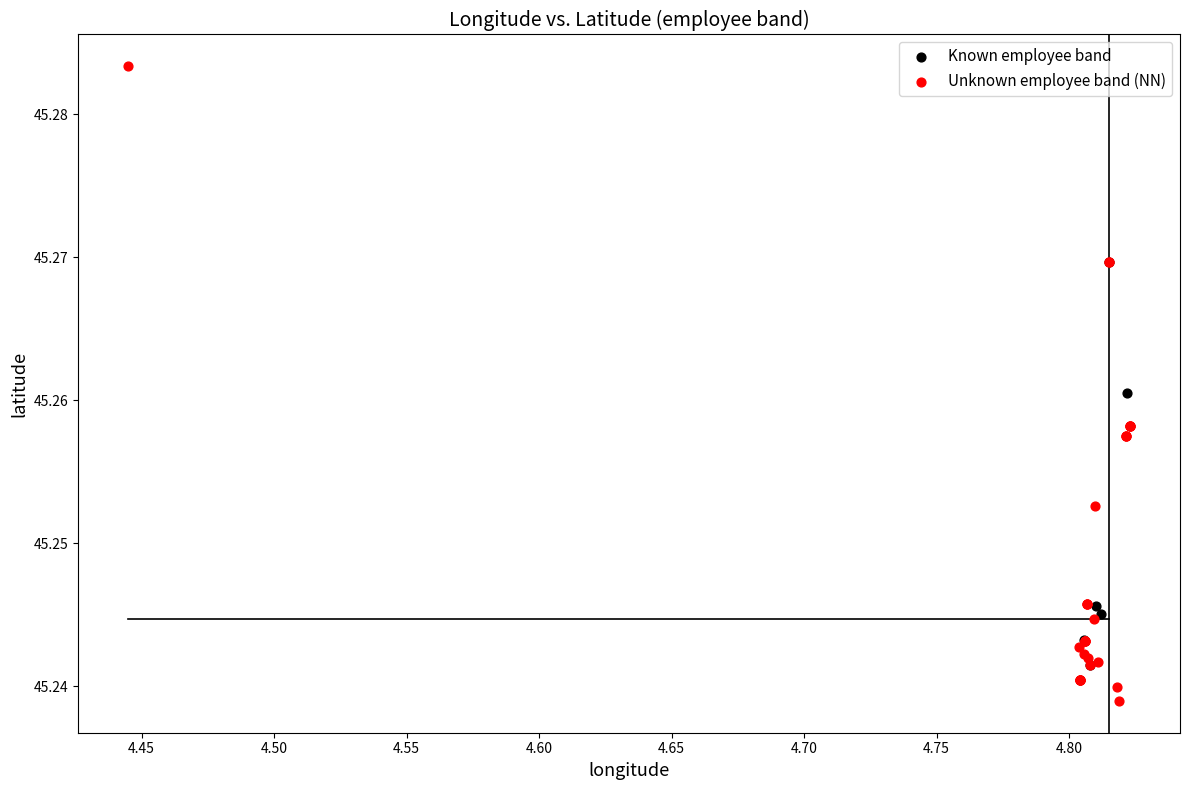

What are all the series names shown in the legend?

Known employee band, Unknown employee band (NN)